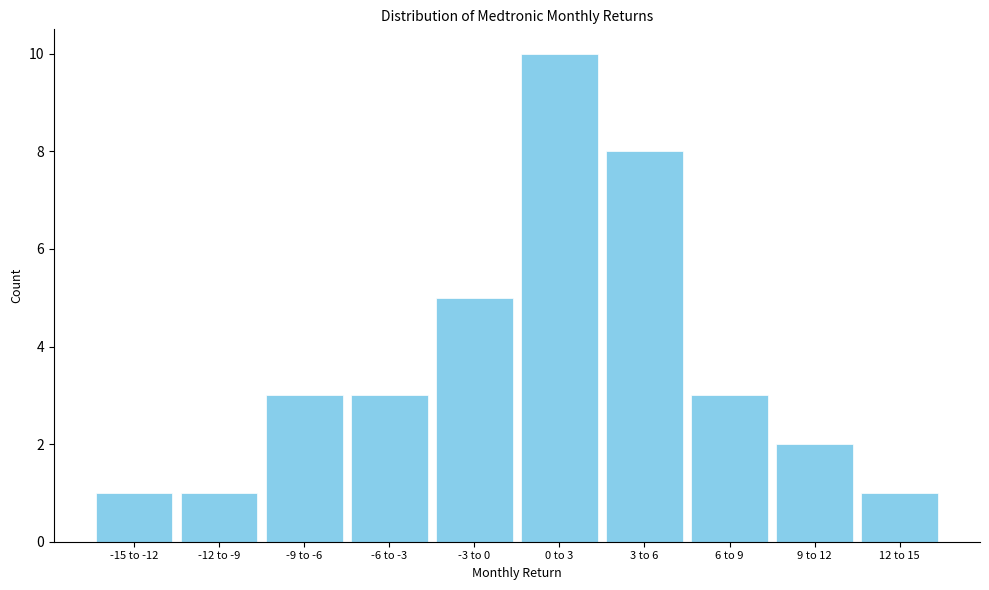

Reading right to left, what are all the values shown in this chart?

12 to 15=1	9 to 12=2	6 to 9=3	3 to 6=8	0 to 3=10	-3 to 0=5	-6 to -3=3	-9 to -6=3	-12 to -9=1	-15 to -12=1